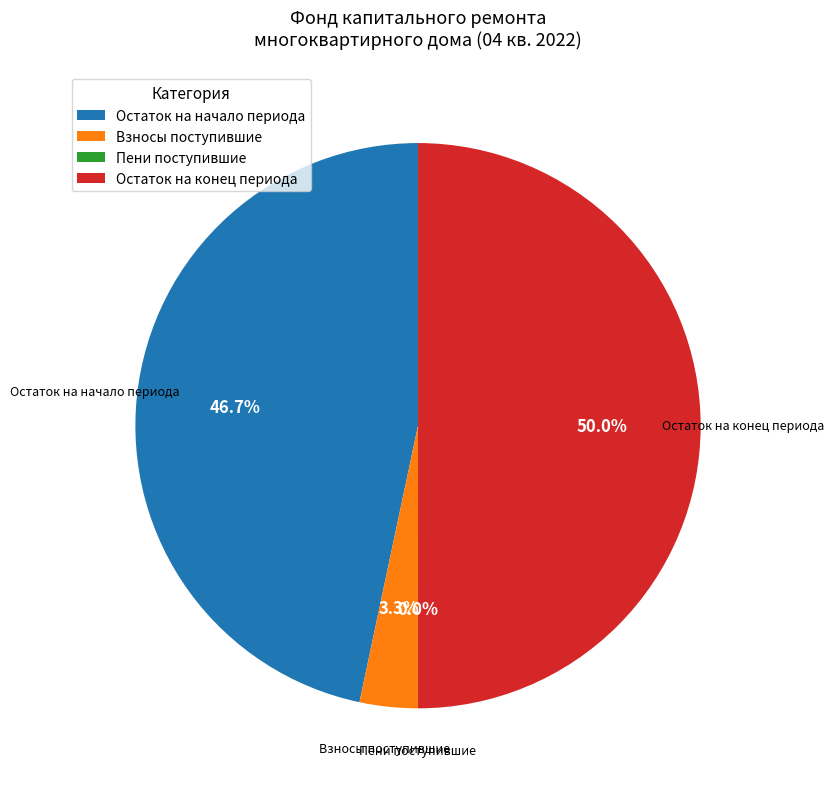

What percentage is NOT represented by Взносы поступившие?

96.7%